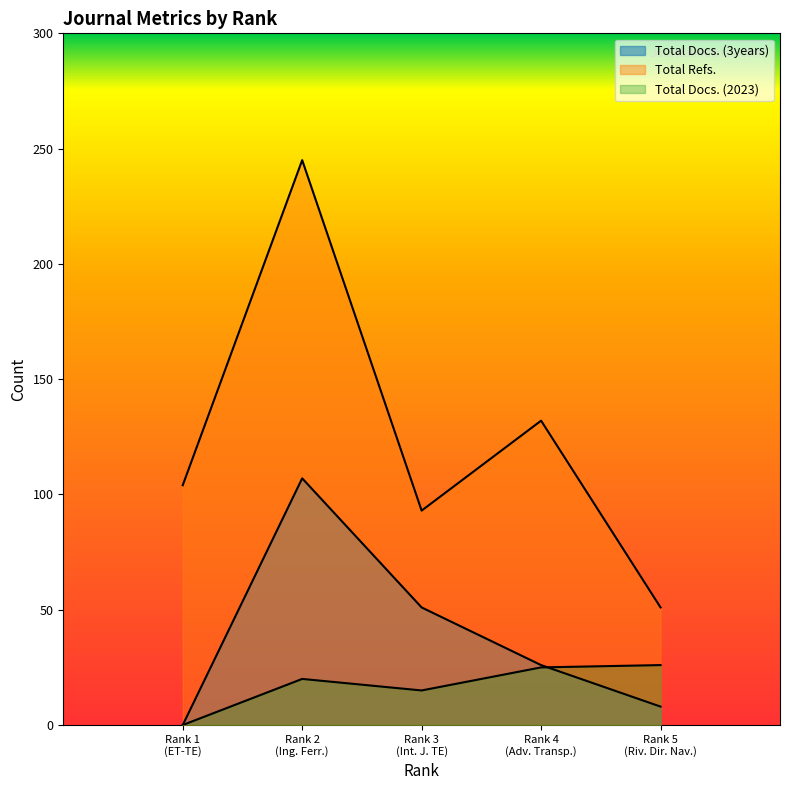

Where does the Total Docs. (3years) series first go above 26?

Rank 2 (Ing. Ferr.)